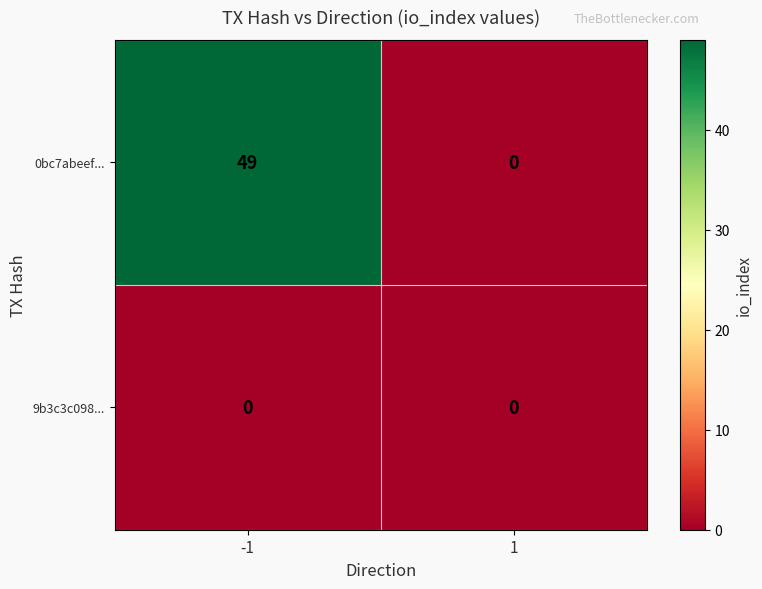

Is the value of 0bc7abeef... at -1 greater than the value of 9b3c3c098... at 1?

Yes